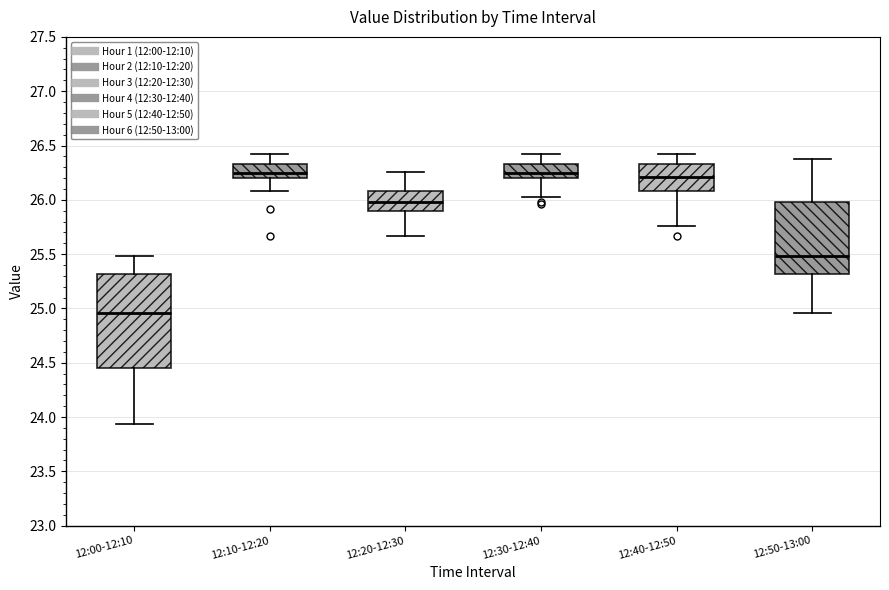

Comparing the boxes themselves (not the whiskers), which one is the tallest?

12:00-12:10